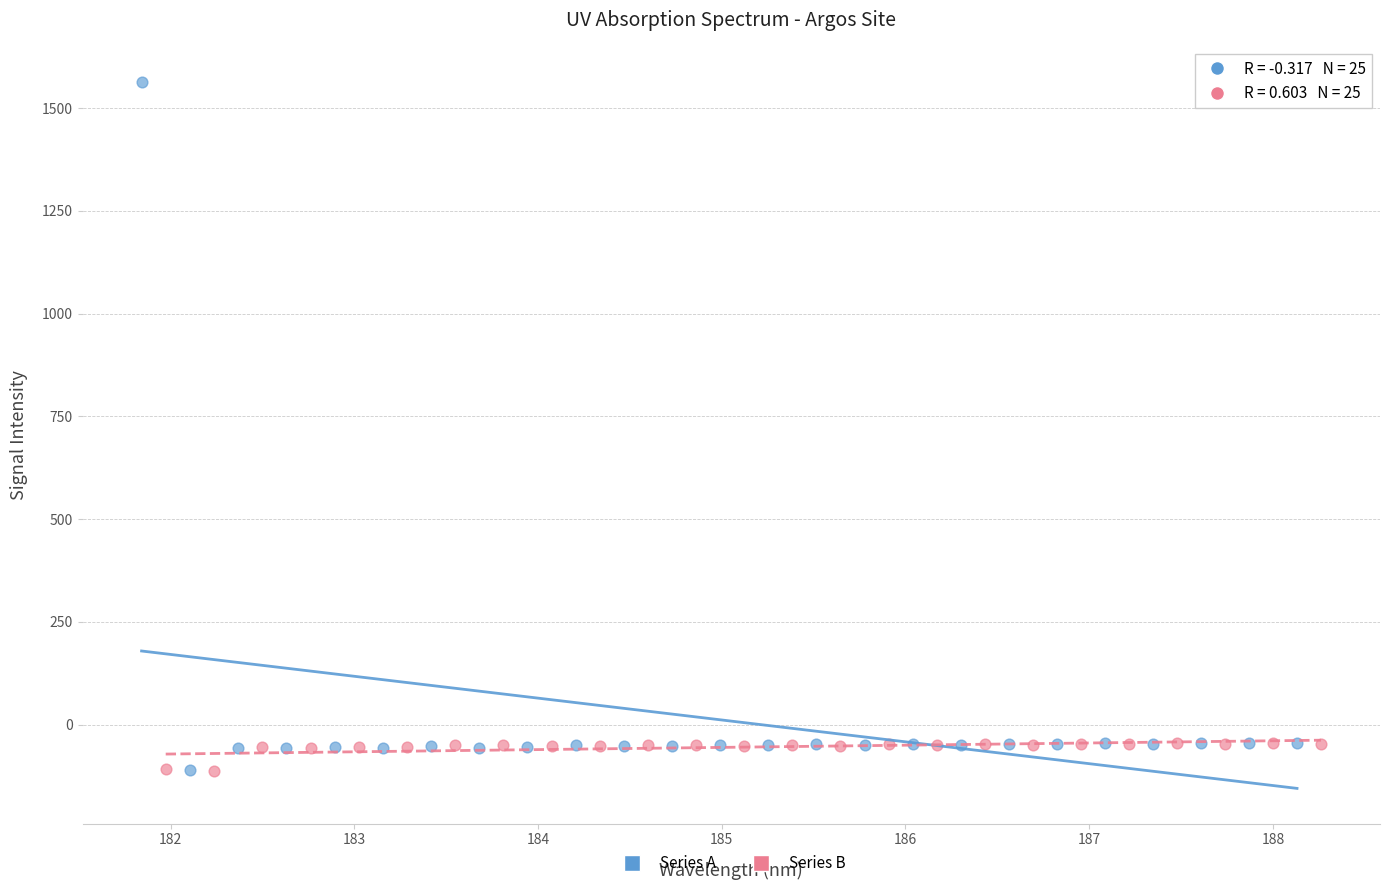

Which series contains the highest Y value?

Series A